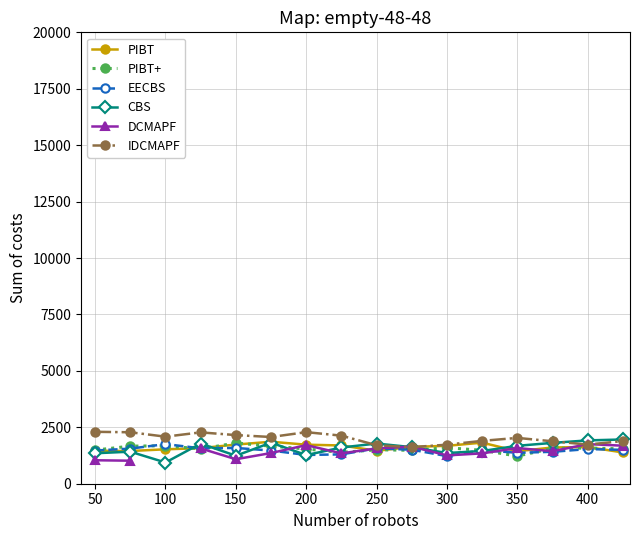

What is the minimum value for CBS?

940.0